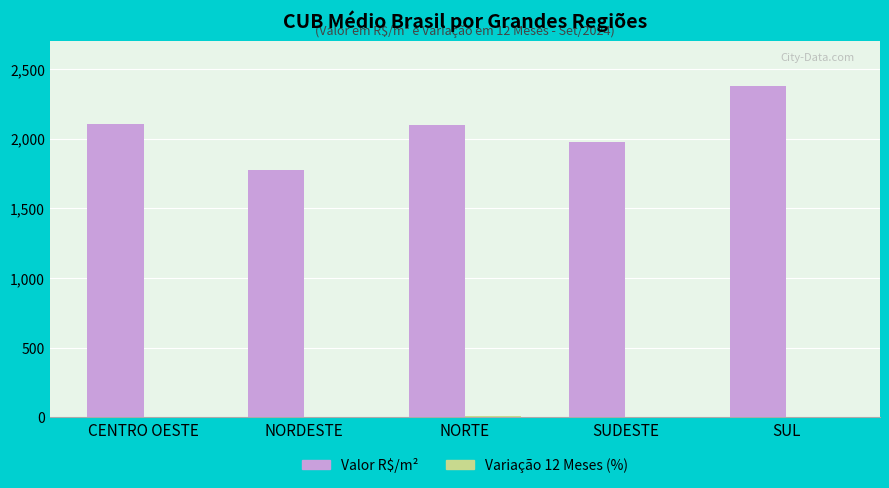

The Valor R$/m² series shows 3462.6 at SUDESTE. True or false?

False